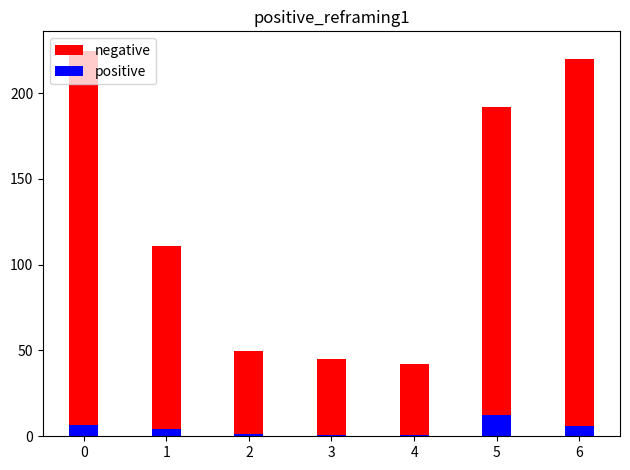

What are all the series names shown in the legend?

negative, positive